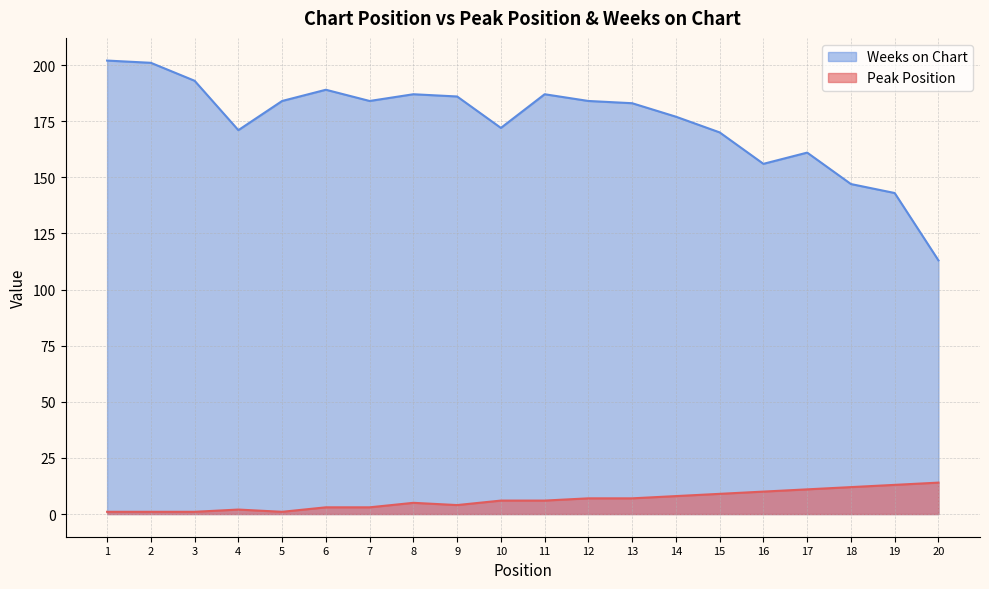

What is the total value across all series at 19?

156